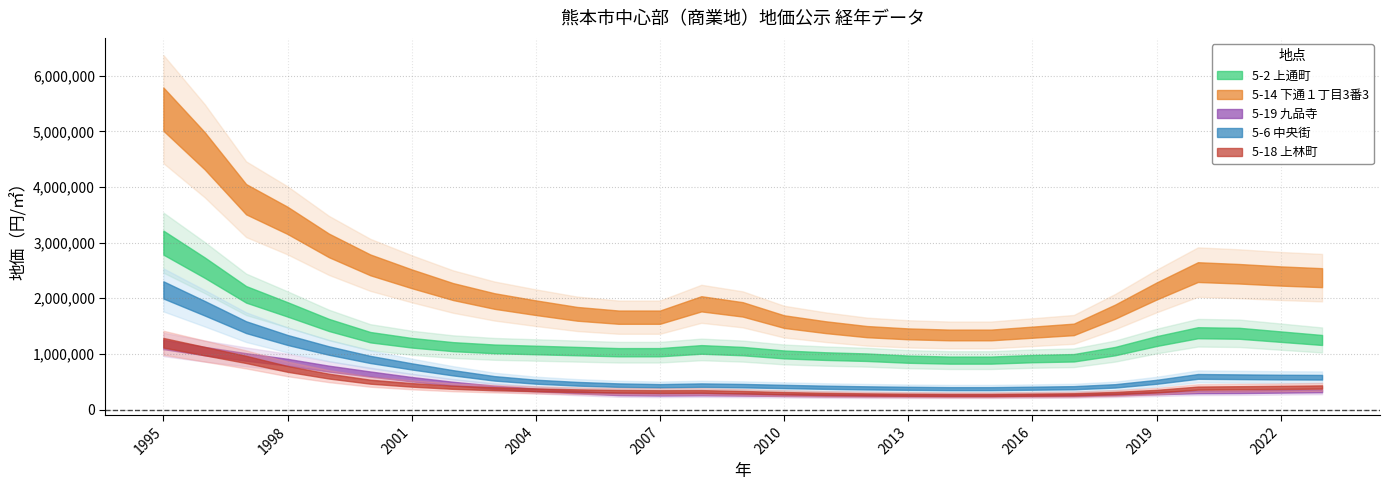

List the series in order of their peak value, lowest first.

5-19 九品寺, 5-18 上林町, 5-6 中央街, 5-2 上通町, 5-14 下通１丁目3番3